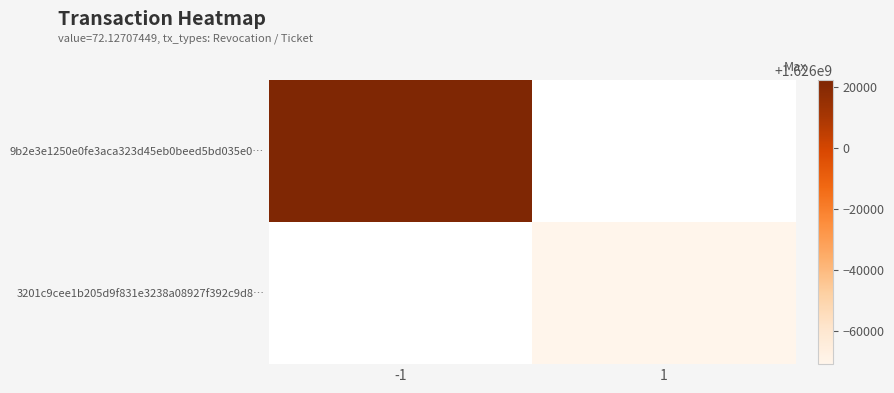

What is the minimum value for 9b2e3e1250e0fe3aca323d45eb0beed5bd035e0…?

1626022385.0